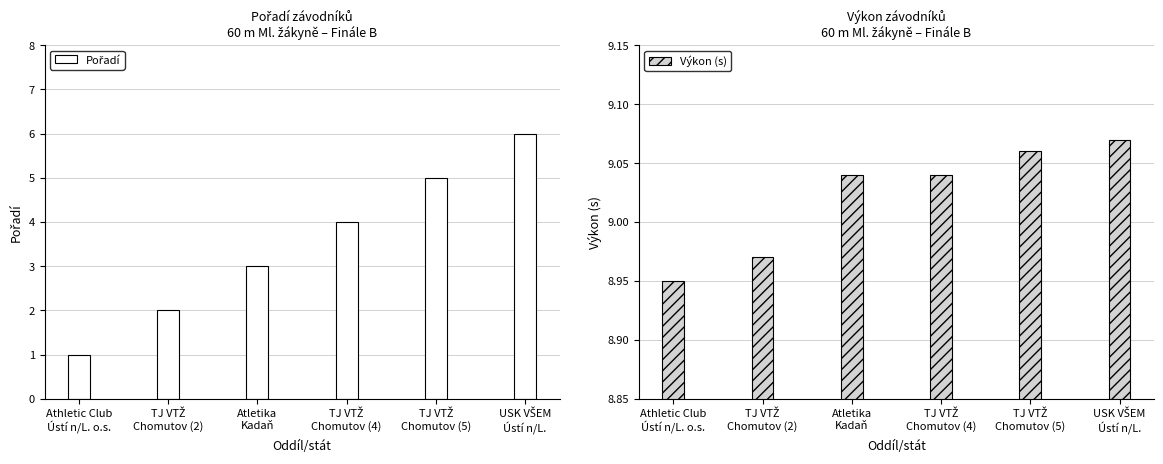

Where is Výkon nearest to the value 9?

TJ VTŽ
Chomutov (2)